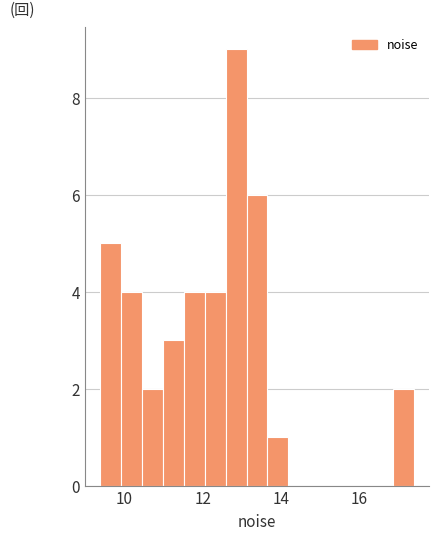

Read against the x-axis, roughly where is the centre of the tallest bar?

12.8